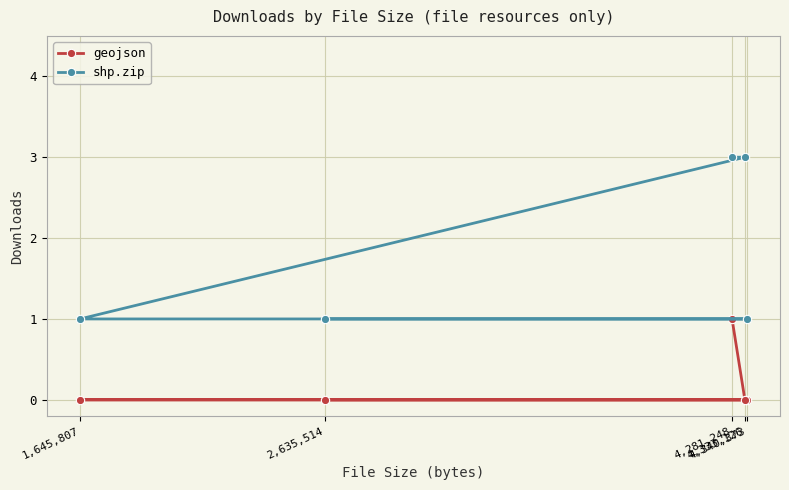

The value of geojson at 4,333,126 is 0. True or false?

True